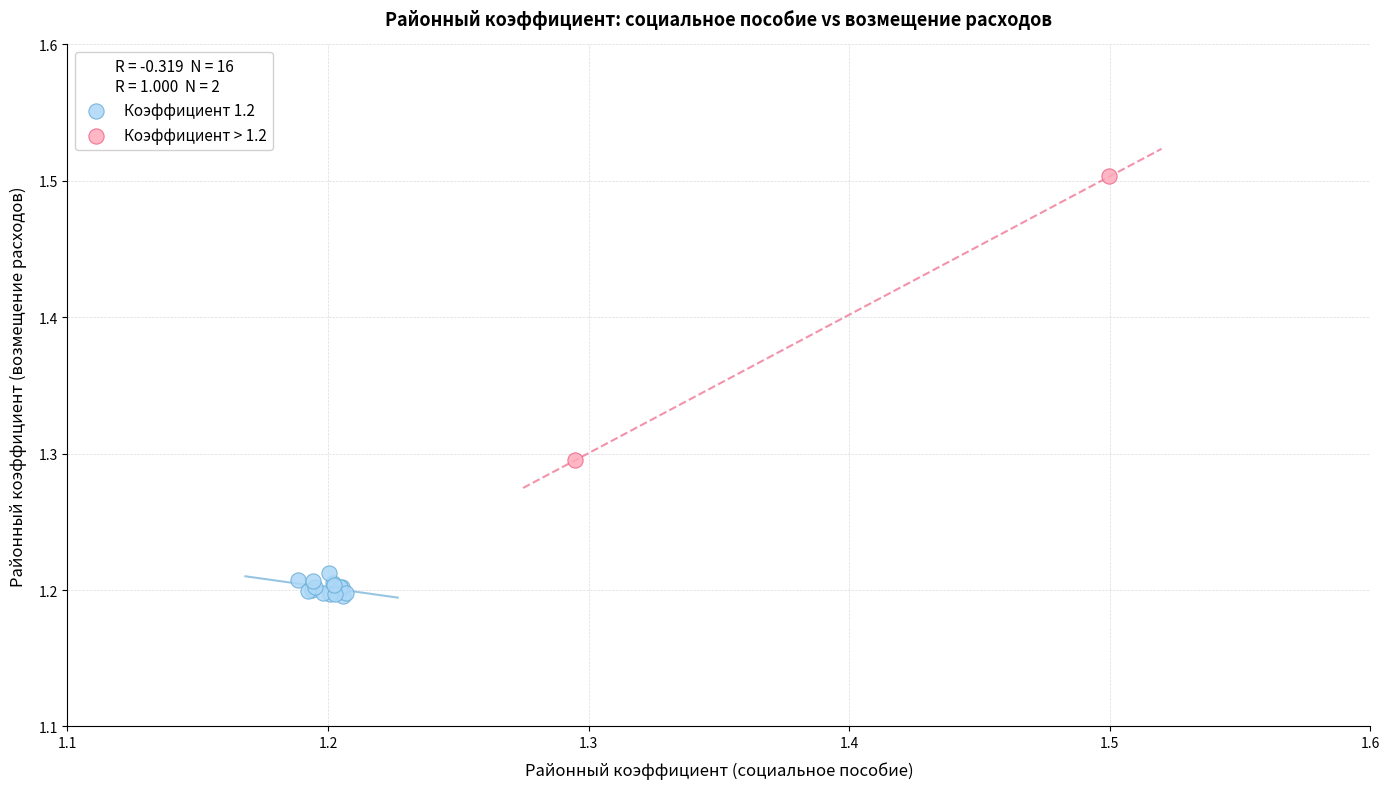

Which series has the largest Y range (max minus min)?

Коэффициент > 1.2